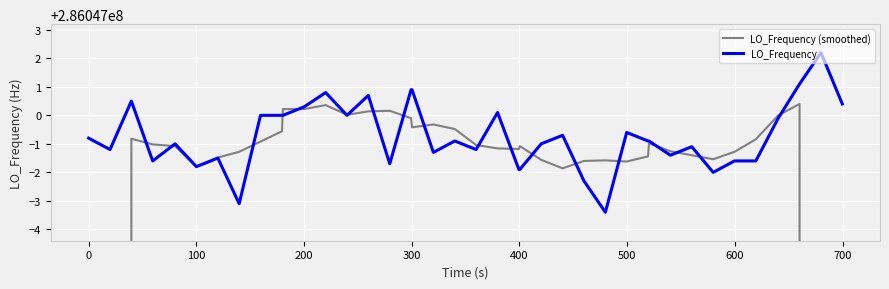

What is the difference between the maximum and minimum values in the LO_Frequency series?

5.6